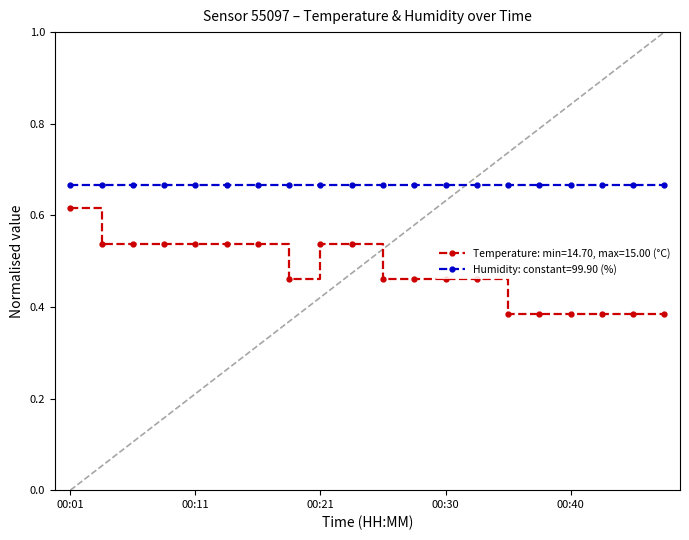

Which series has the widest spread of values?

Temperature: min=14.70, max=15.00 (°C)